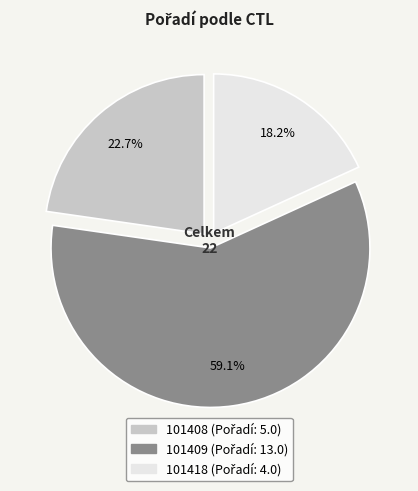

Approximately how many times larger is the value at 101418 compared to 101408?

0.8